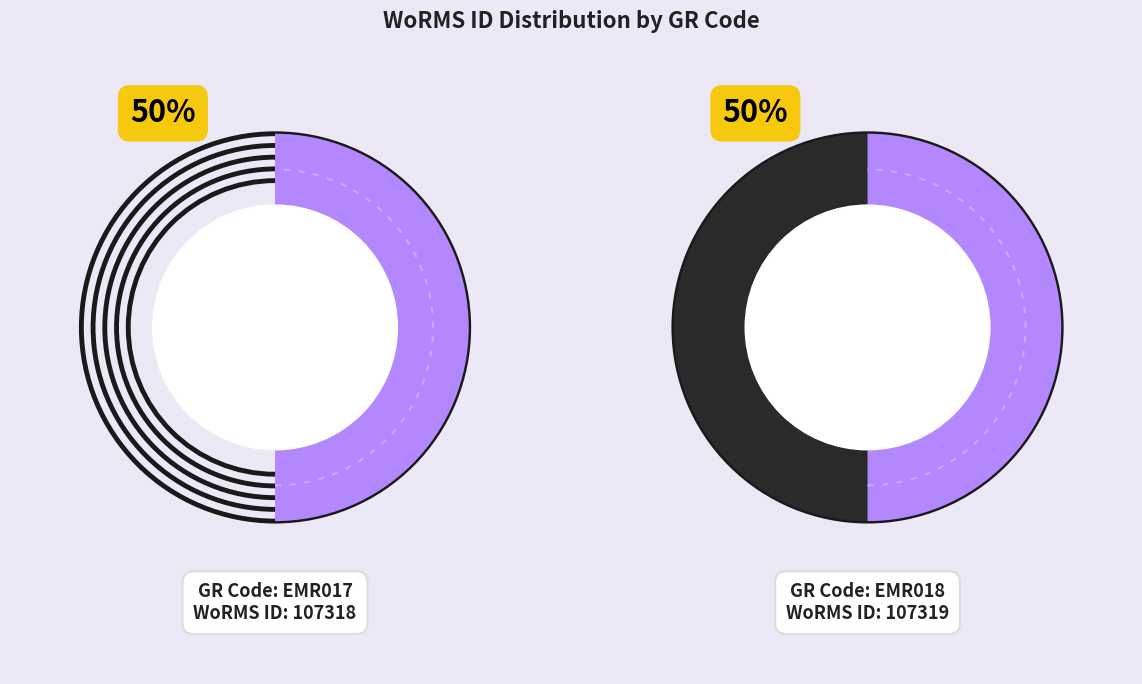

What is the change in value from EMR017 to EMR018?

+1